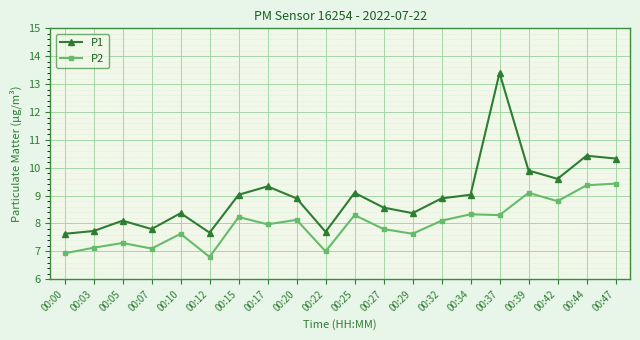

Reading right to left, list all the values displayed in this chart.

P1: 10.3	10.4	9.6	9.9	13.4	9.0	8.9	8.4	8.6	9.1	7.7	8.9	9.3	9.0	7.7	8.4	7.8	8.1	7.7	7.6
P2: 9.4	9.4	8.8	9.1	8.3	8.3	8.1	7.6	7.8	8.3	7.0	8.1	8.0	8.2	6.8	7.6	7.1	7.3	7.1	6.9